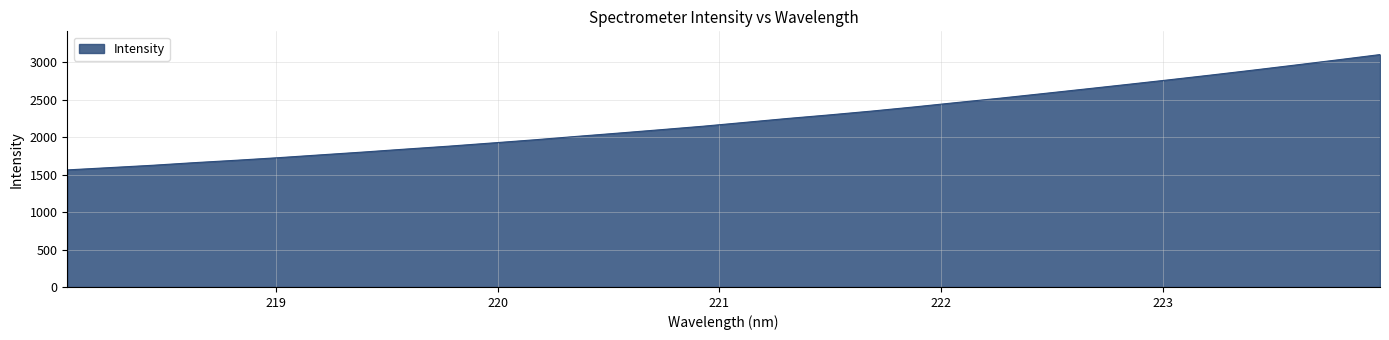

How many lines are shown in the chart?

1